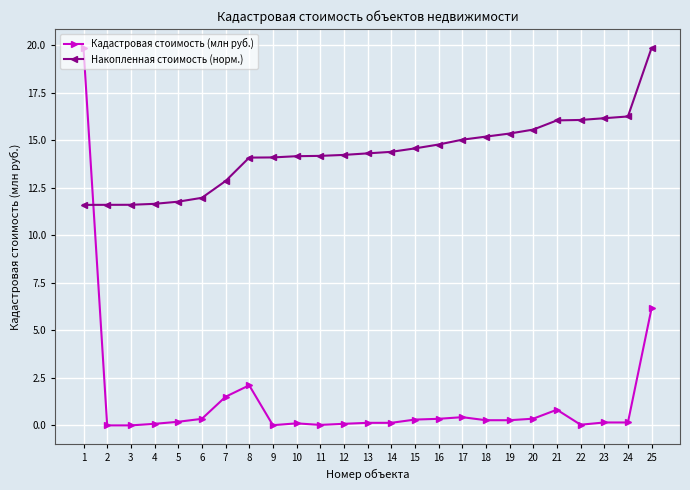

Is this an area chart (filled region under the line)?

No